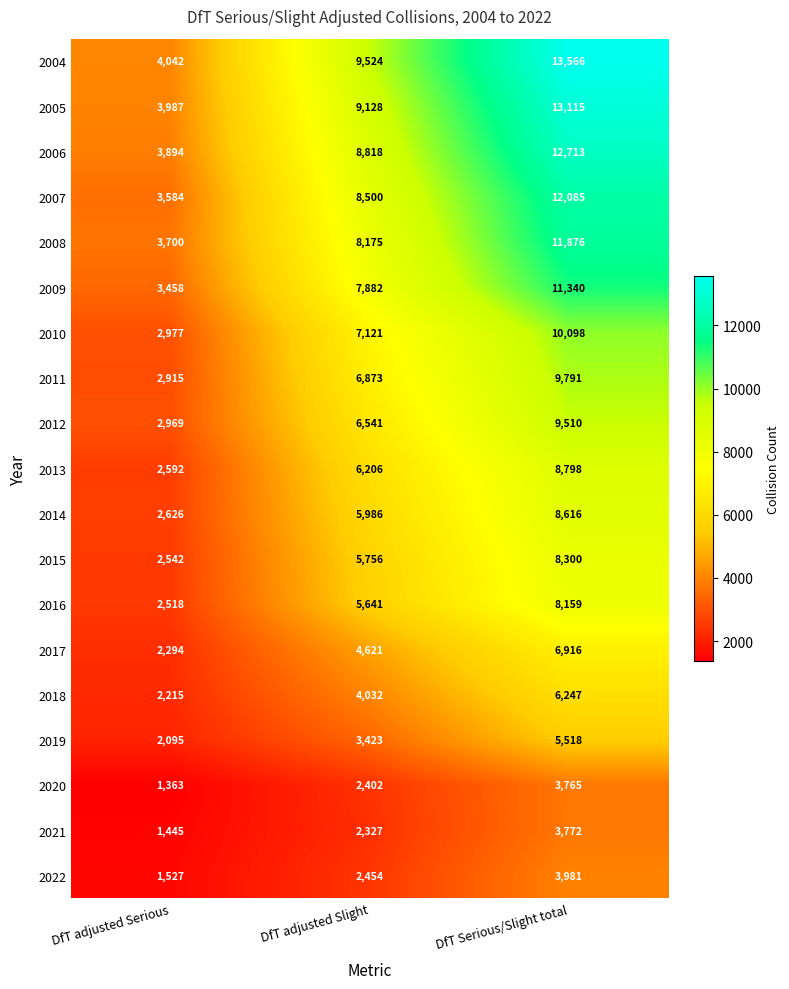

At which category does the chart reach its minimum across all series?

DfT adjusted Serious